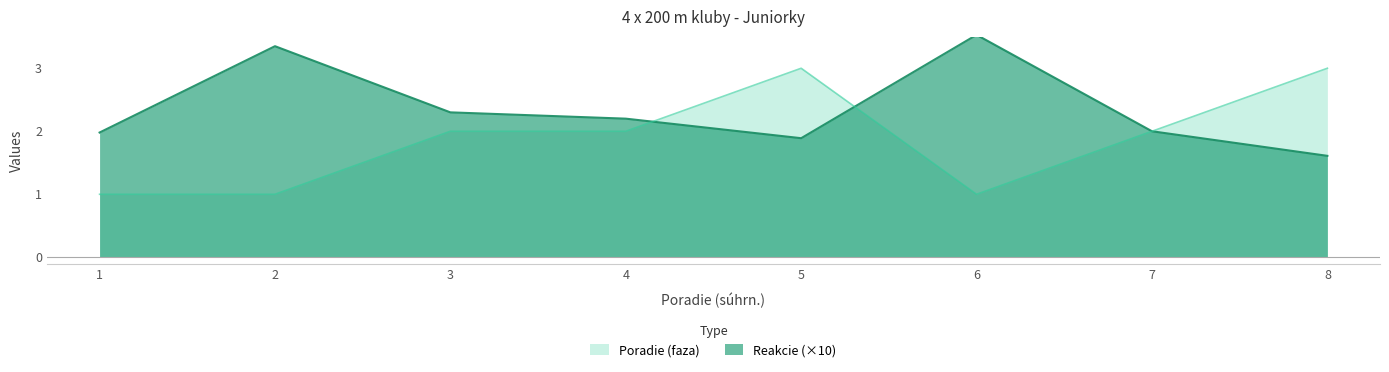

Does the chart display data point markers on the line(s)?

No